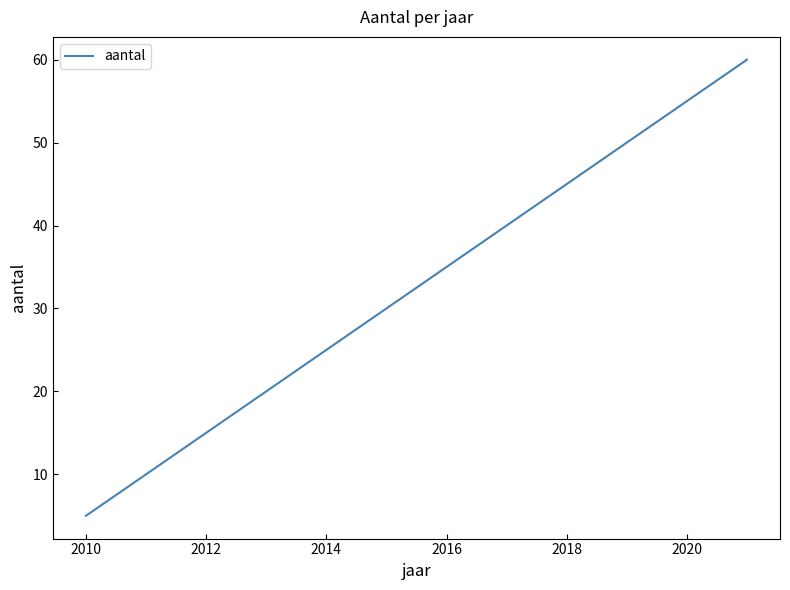

What is the greatest value displayed?

60